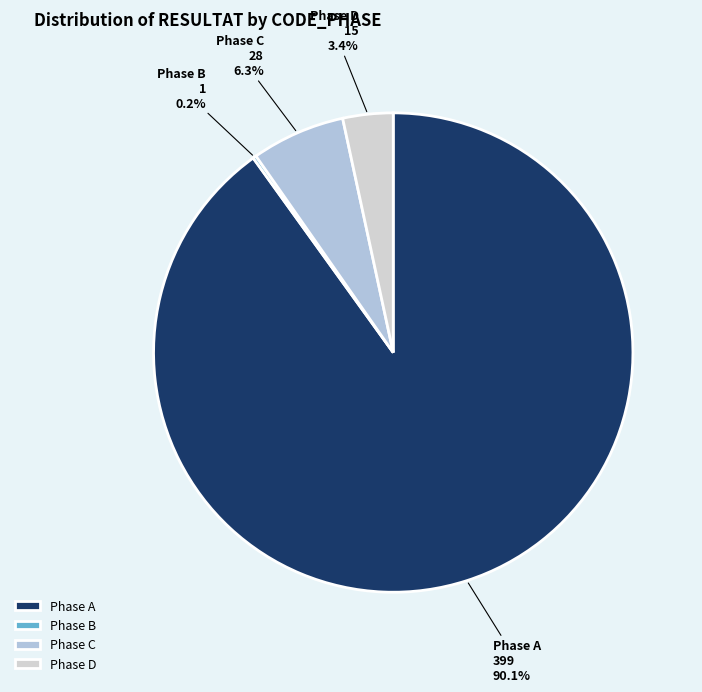

Which slice is the largest?

Phase A